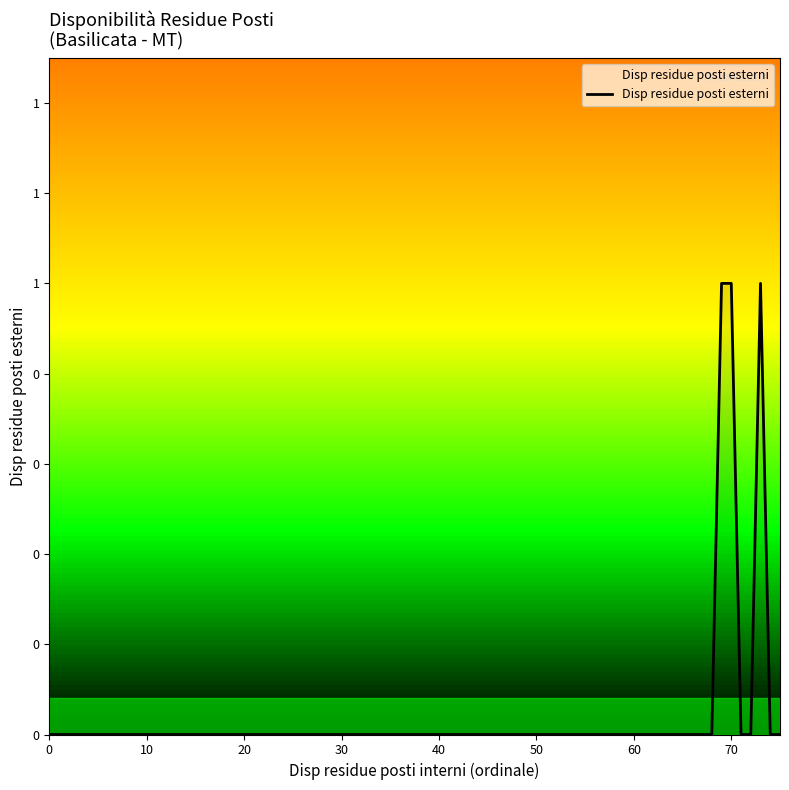

True or false: the data has more than 2 interior local peaks.

False